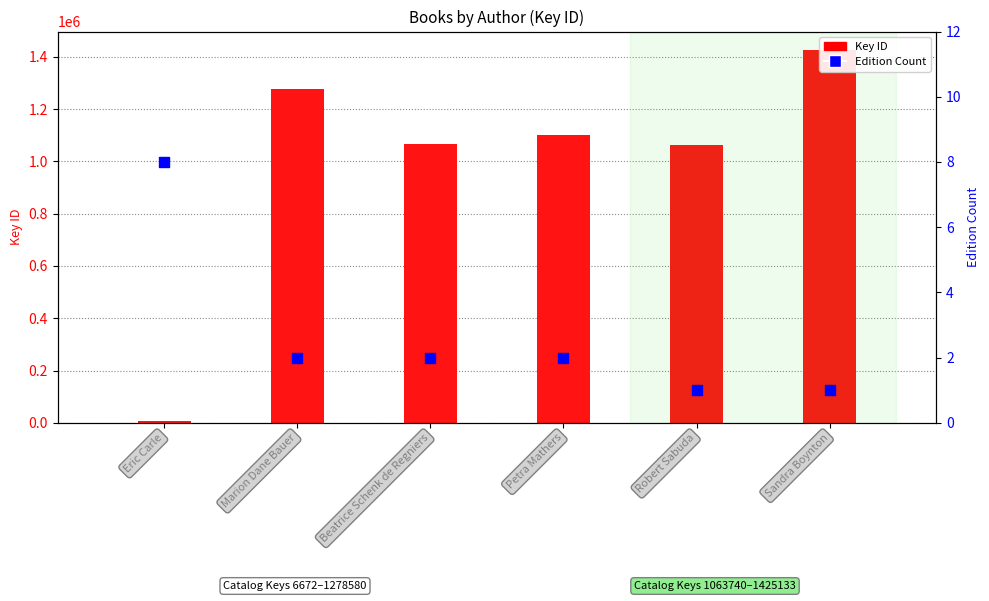

At how many categories does at least one series exceed 1218967?

2